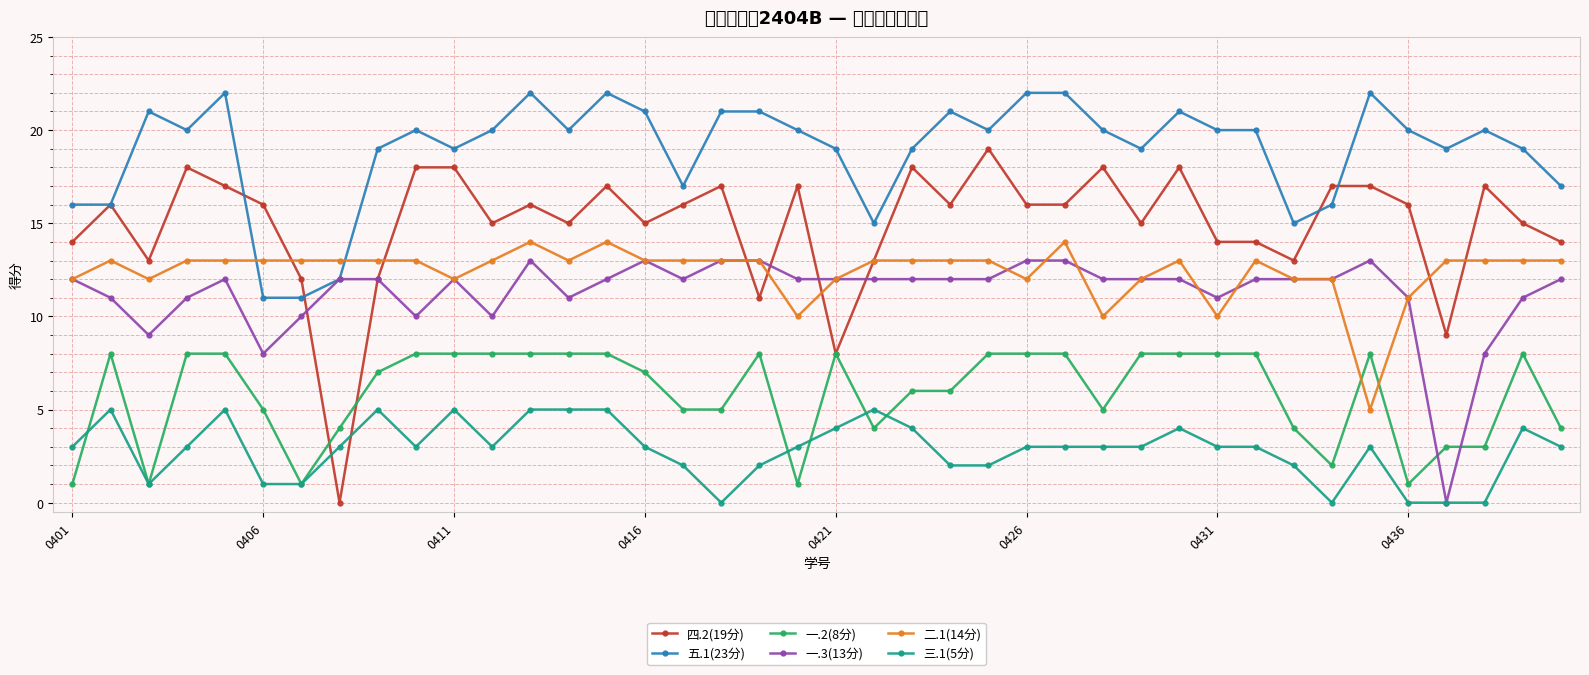

True or false: 一.2(8分) and 五.1(23分) intersect in this chart.

False